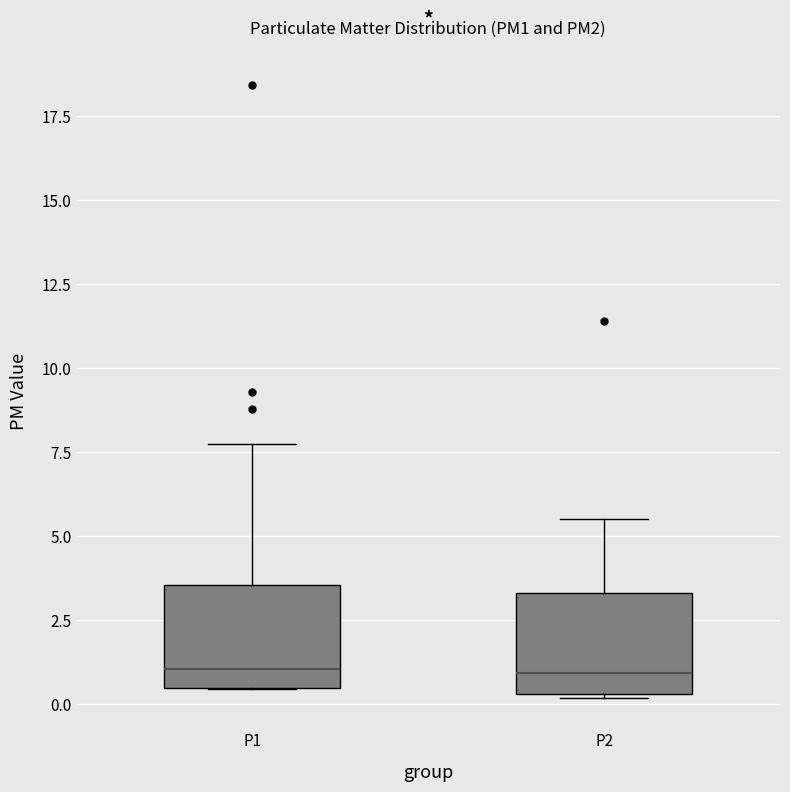

Reading left to right, read every box against the y-axis: the position of its median line, the range the box covers, and the ends of its whiskers. The values are not printed on the chart, so give them approximately, as read against the axis.

P1: median 1.0, box 0.5 to 3.5, whiskers 0.5 to 8.0
P2: median 1.0, box 0.5 to 3.5, whiskers 0.0 to 5.5